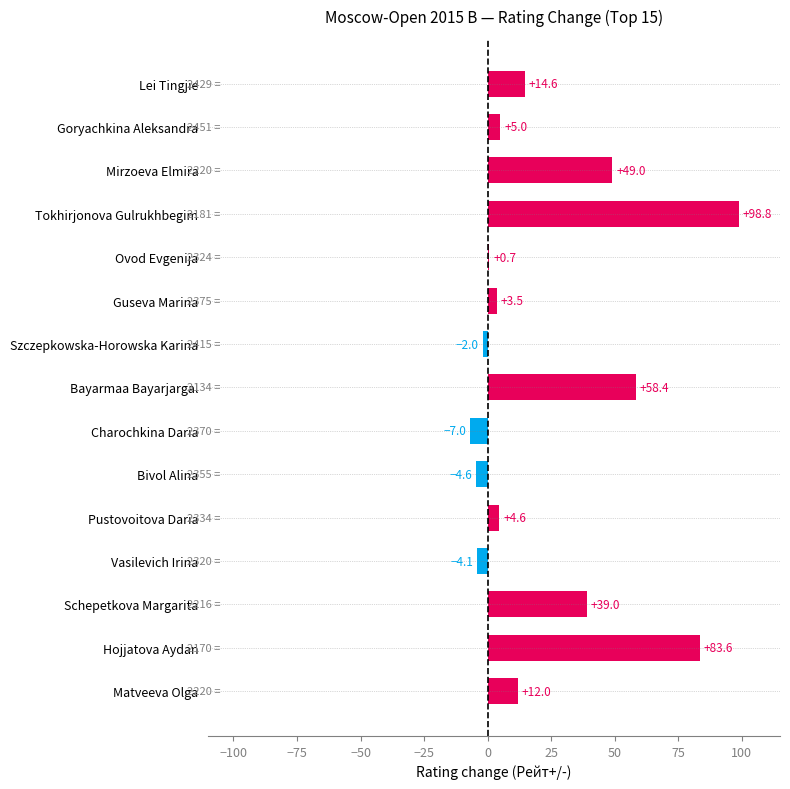

Where is the data nearest to the value 45?

Mirzoeva Elmira